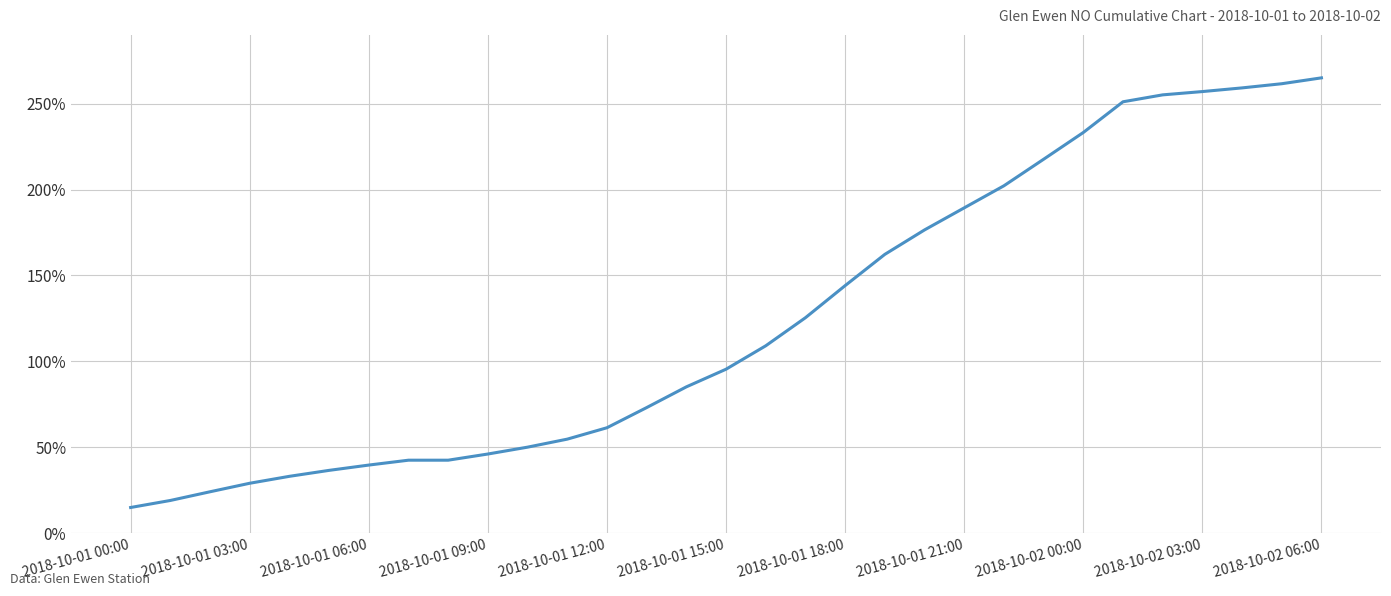

What is the difference between the maximum and minimum values?

250.0